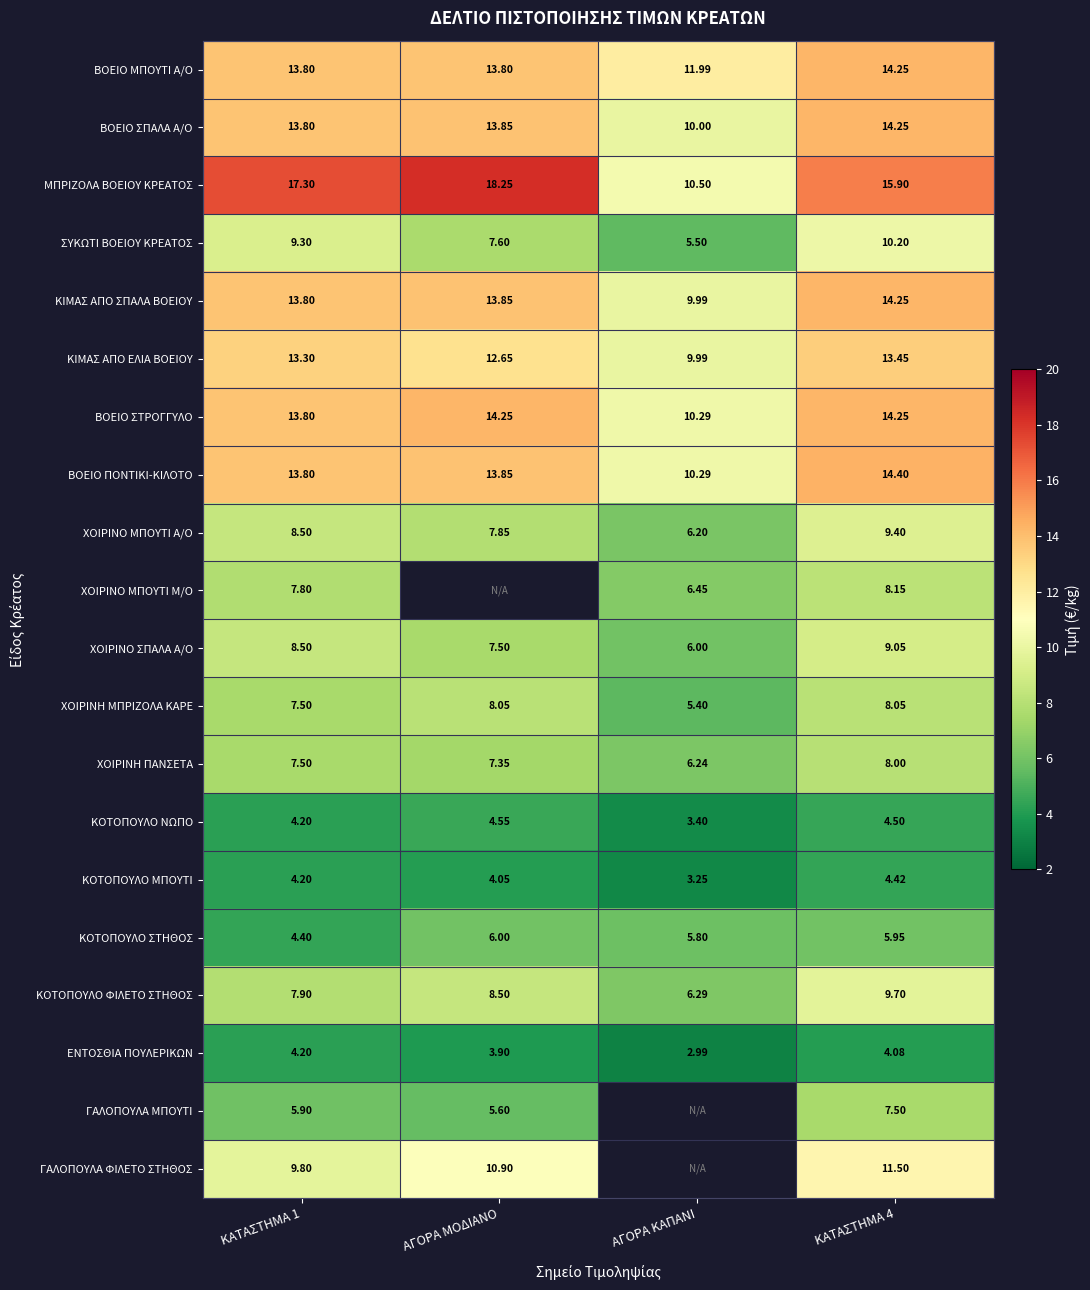

Is the value of ΧΟΙΡΙΝΗ ΠΑΝΣΕΤΑ at ΑΓΟΡΑ ΚΑΠΑΝΙ greater than the value of ΚΙΜΑΣ ΑΠO ΕΛΙΑ ΒΟΕΙΟΥ at ΑΓΟΡΑ ΜΟΔΙΑΝΟ?

No